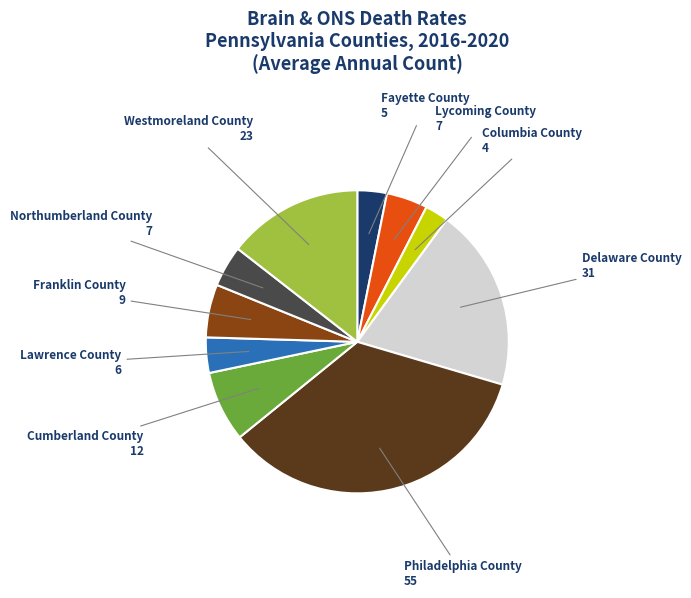

Is there any slice that represents more than half of the pie?

No